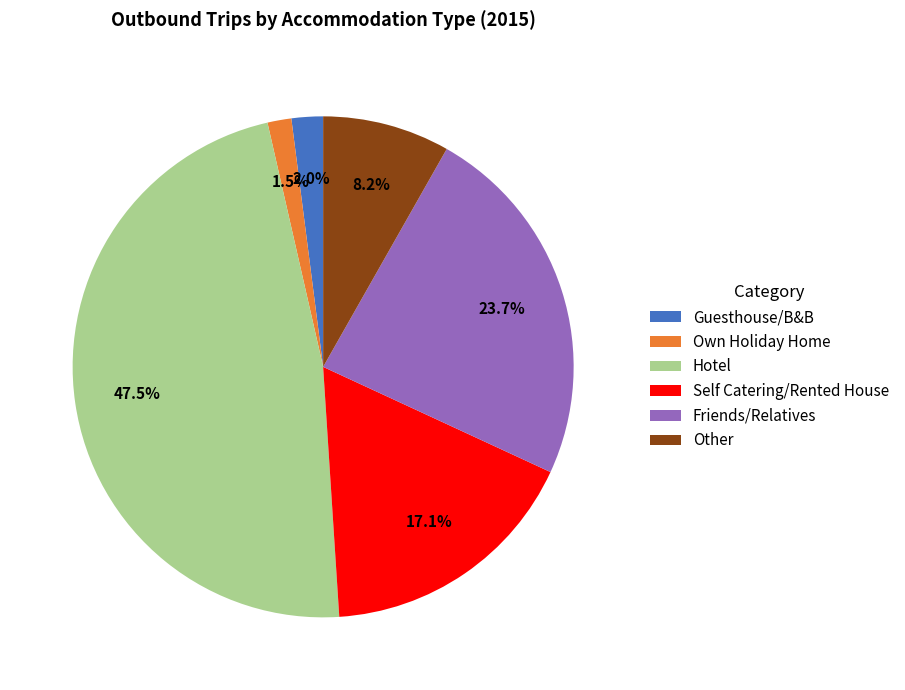

Which category has the biggest portion of the pie?

Hotel